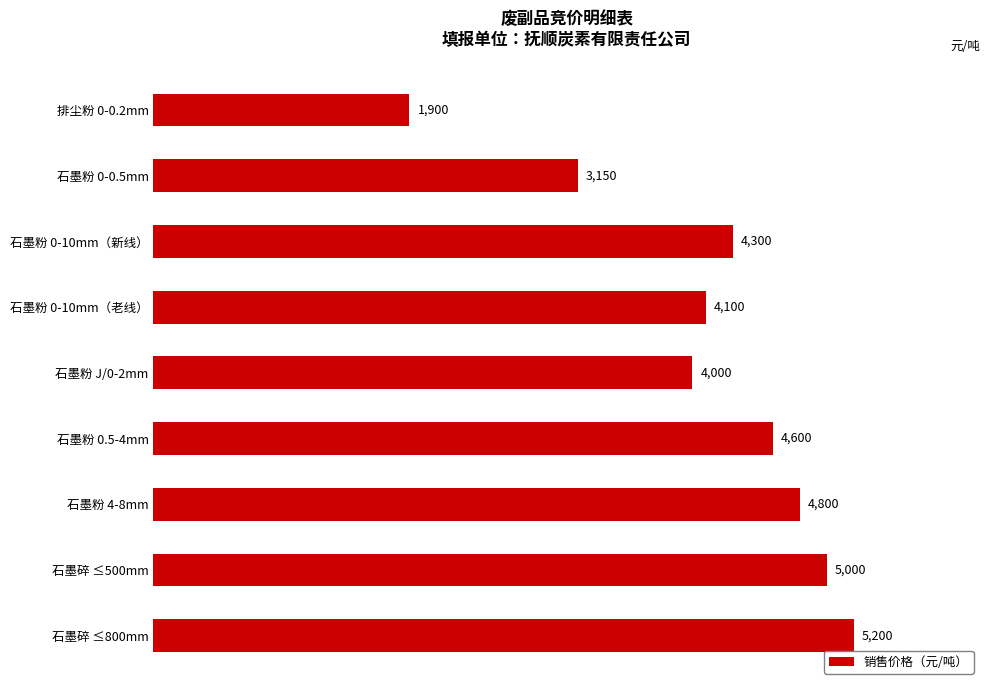

What is the change in value from 石墨粉 0-10mm（新线） to 石墨碎 ≤500mm?

+700